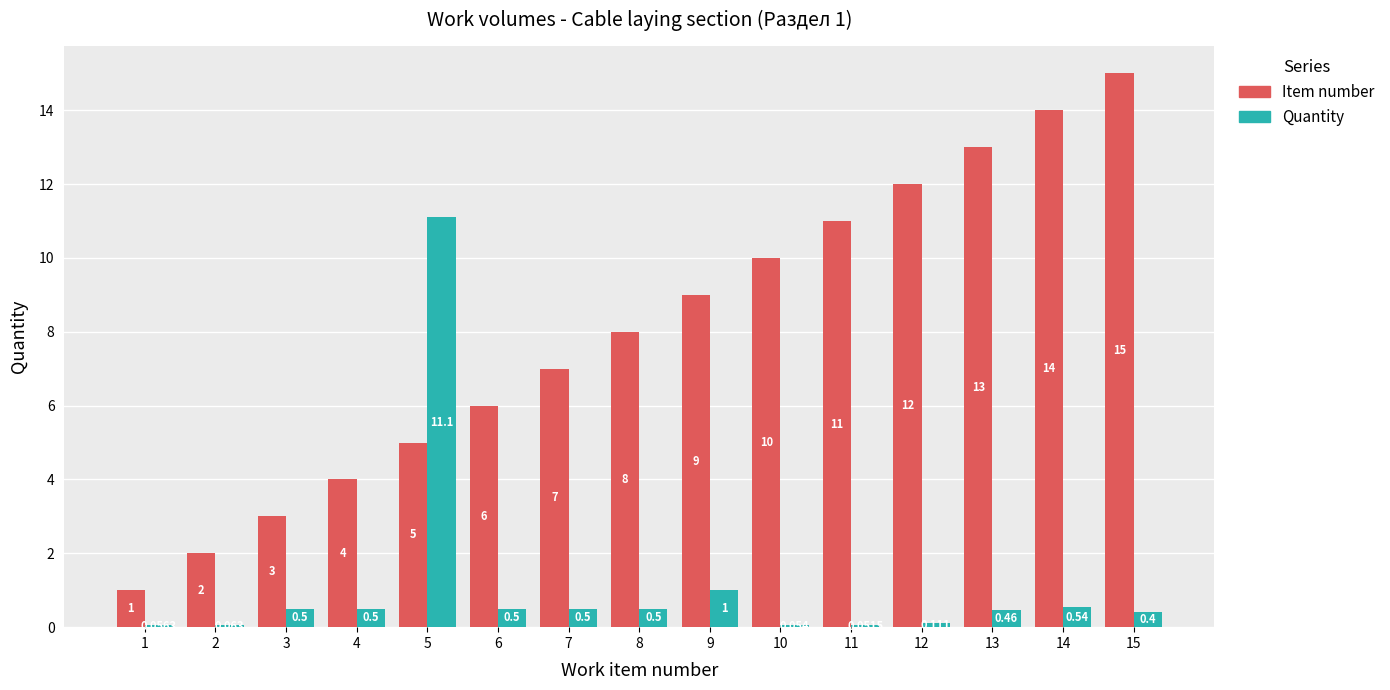

Rank the series by their average value, from lowest to highest.

Quantity, Item number